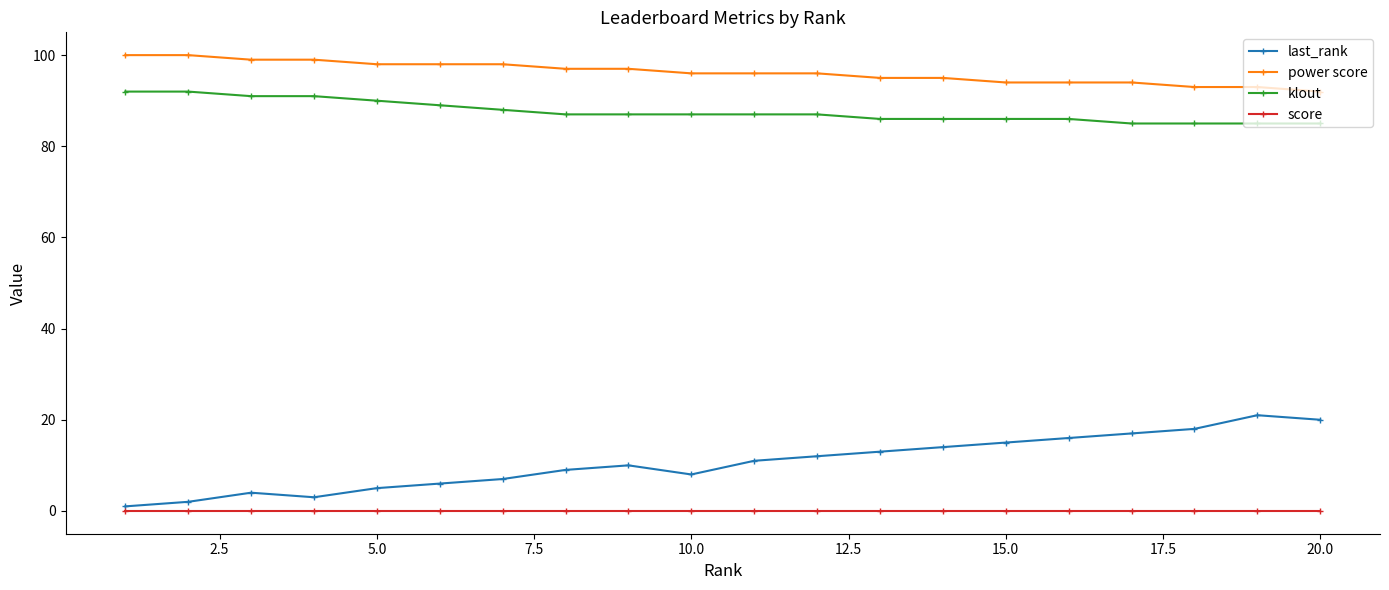

Which series has the largest range (max minus min)?

last_rank